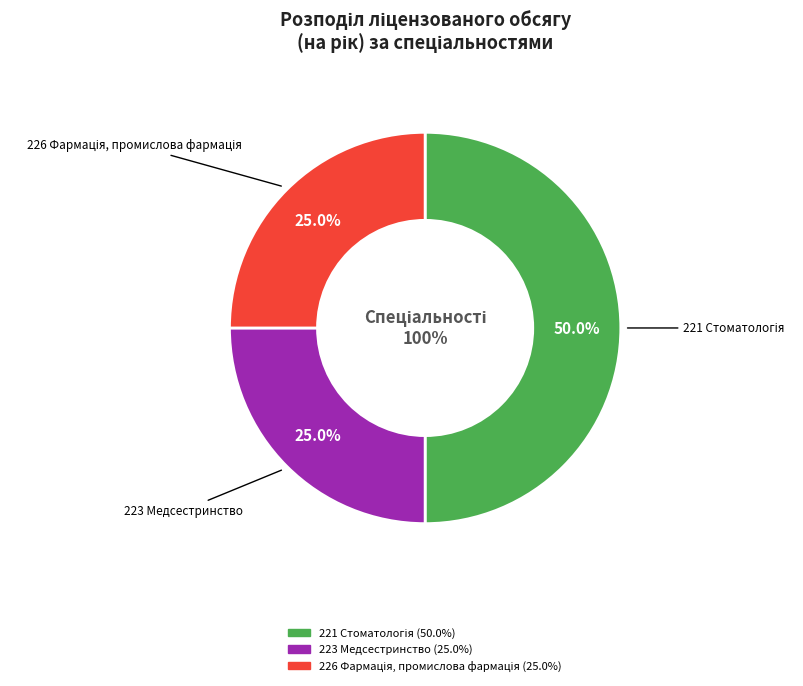

Combined, do 223 Медсестринство and 221 Стоматологія account for over 50%?

Yes